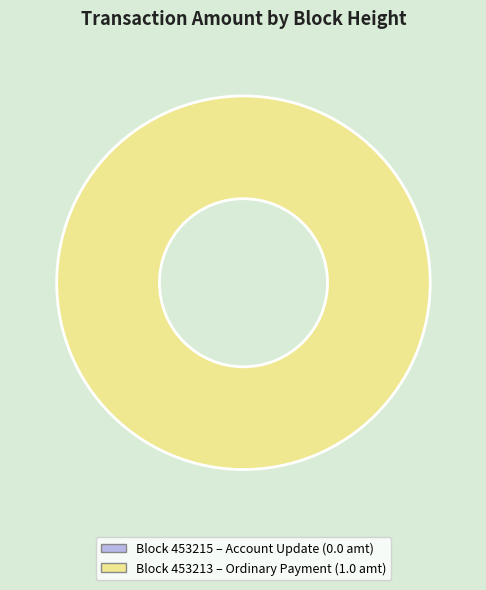

How many slices are in this pie chart?

2